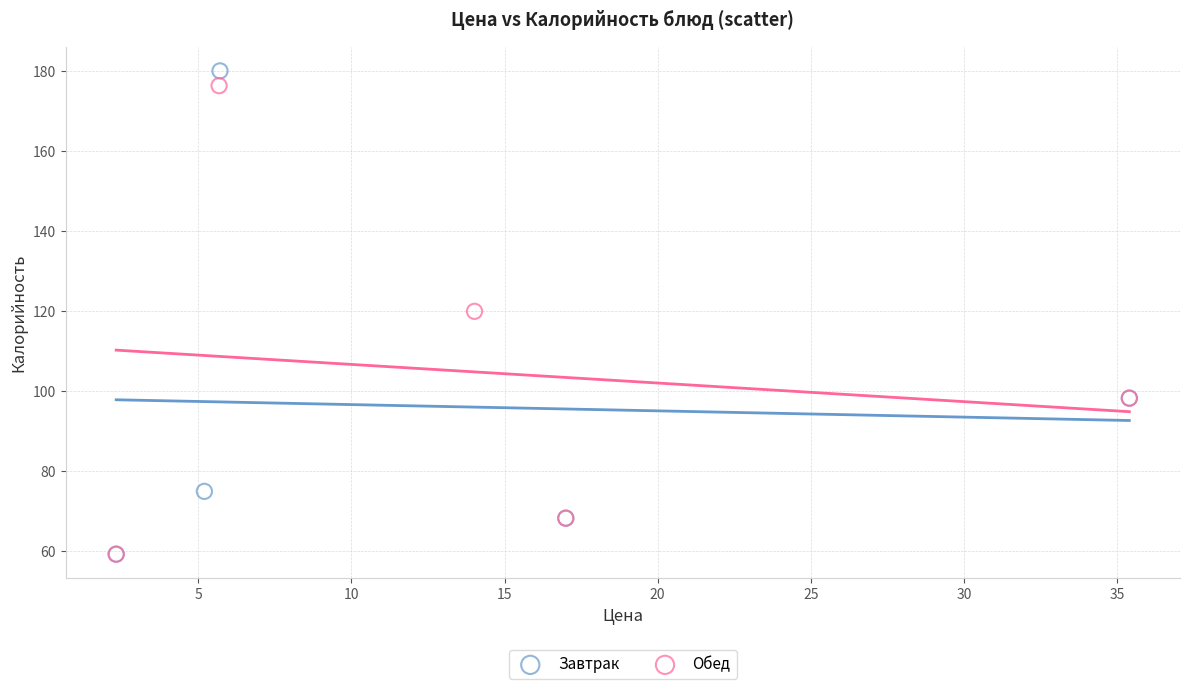

What are all the series names shown in the legend?

Завтрак, Обед